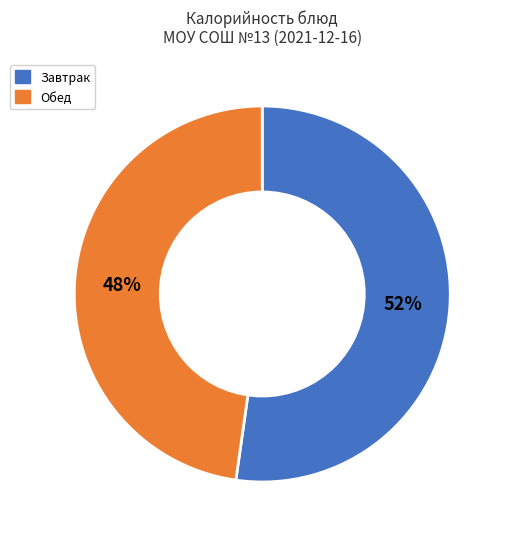

To the nearest percent, what is the average slice percentage?

50%